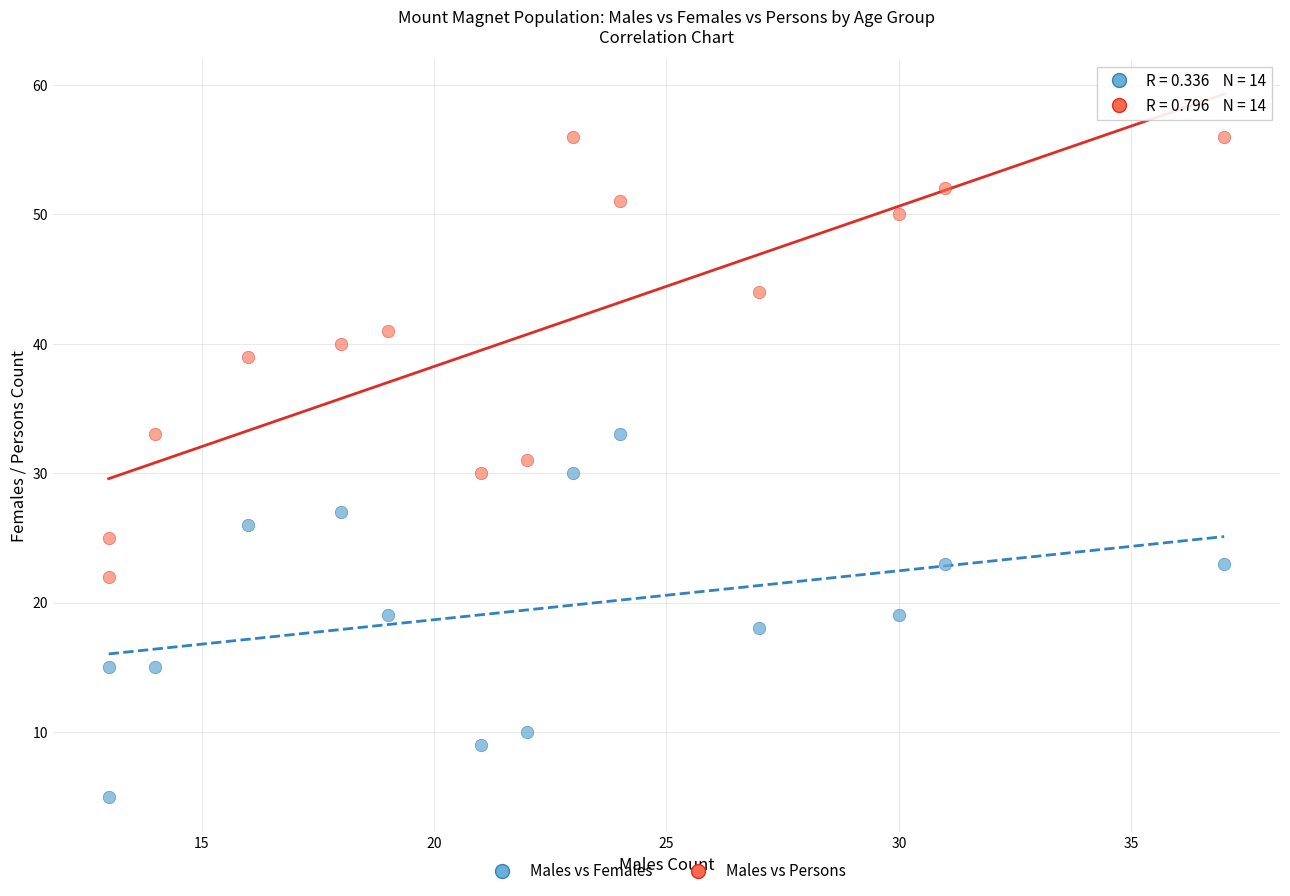

What are all the series names shown in the legend?

Males vs Females, Males vs Persons